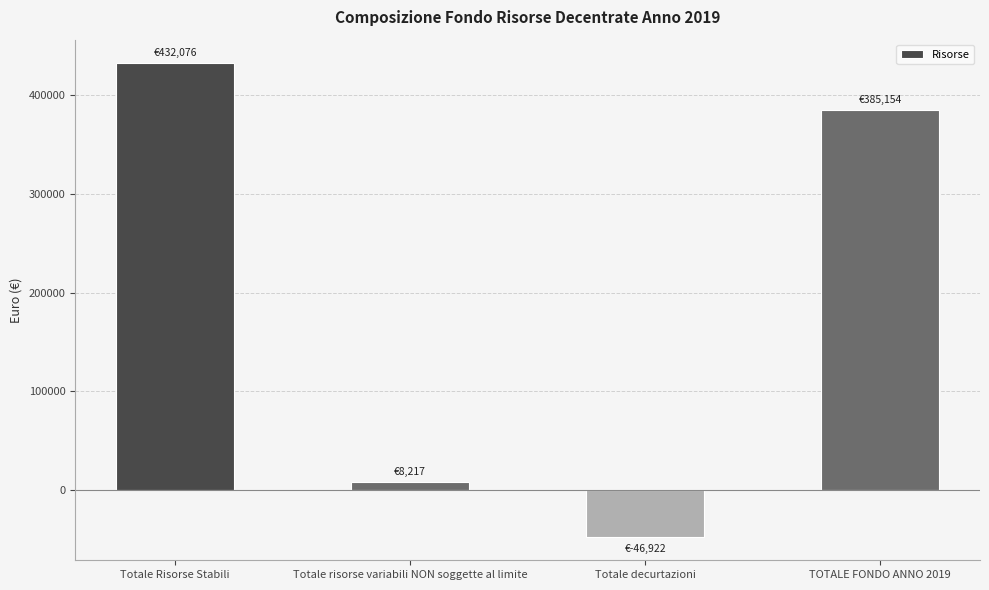

Read the value at TOTALE FONDO ANNO 2019.

385154.2